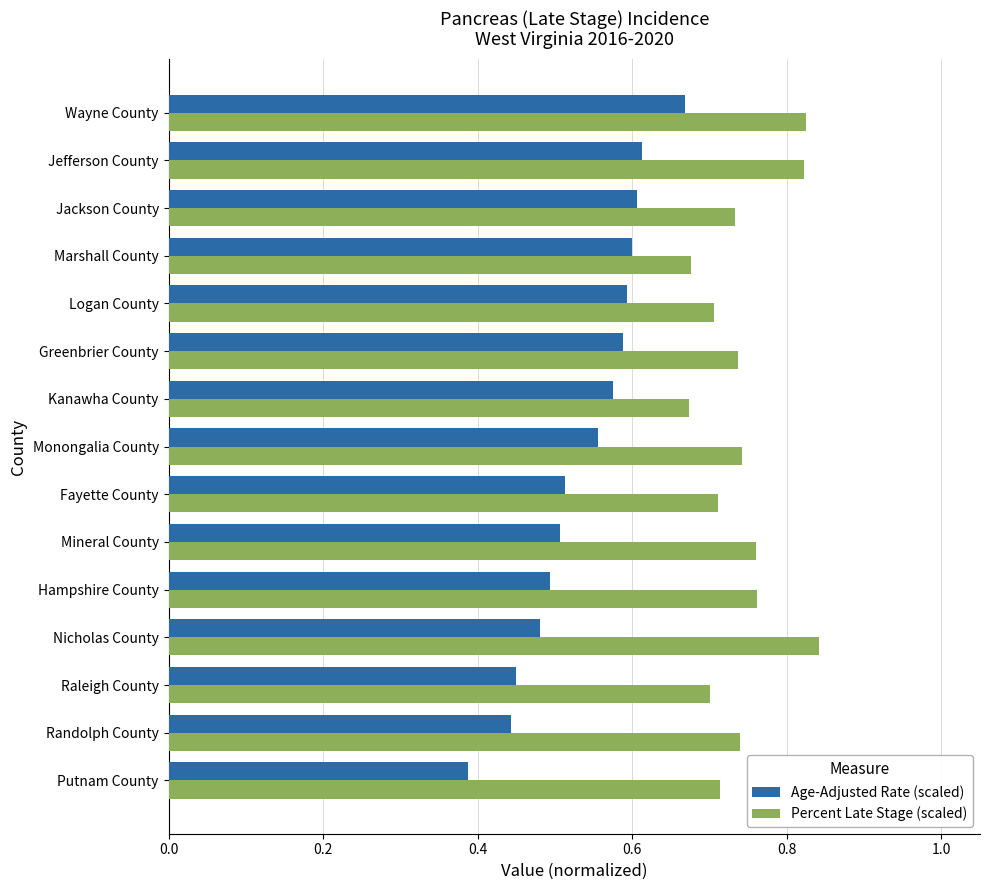

Which series has the largest range (max minus min)?

Age-Adjusted Rate (scaled)